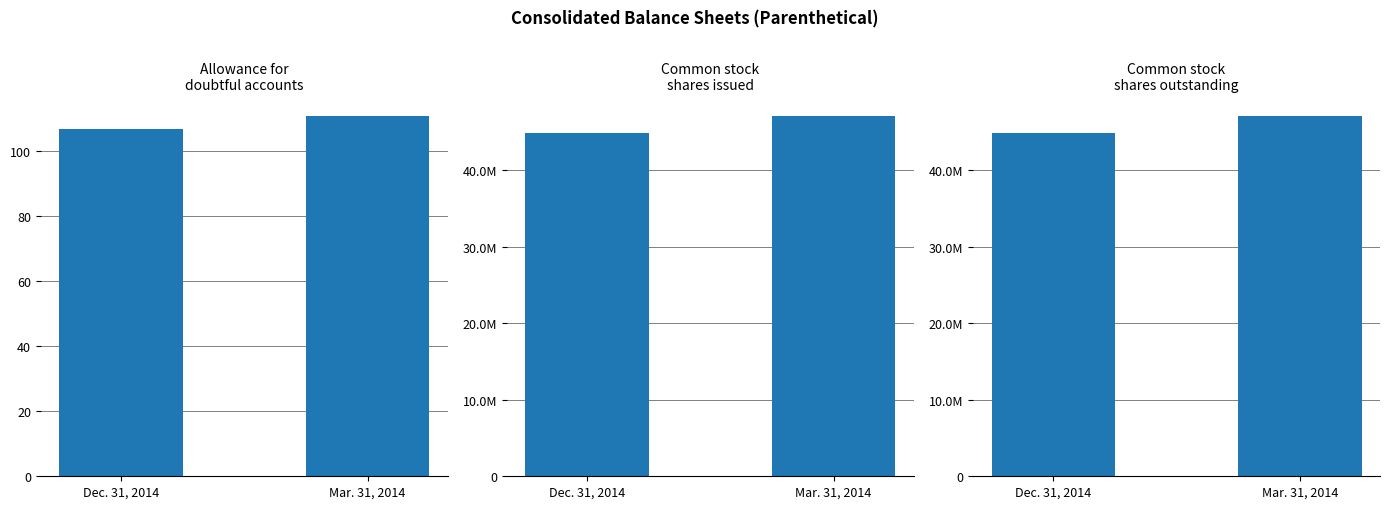

At which label is Common stock
shares issued closest to 45951000?

Dec. 31, 2014